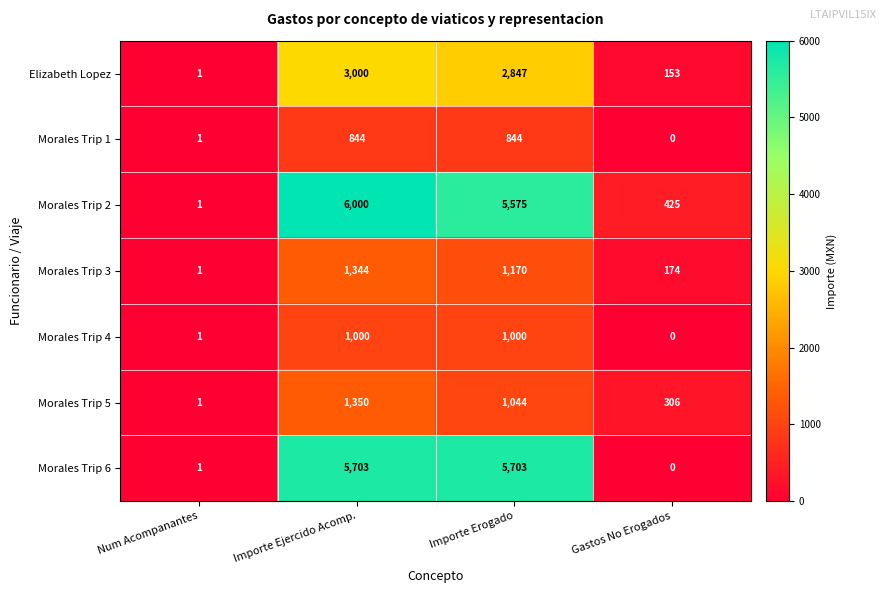

Which category has the lowest value across all series?

Gastos No Erogados